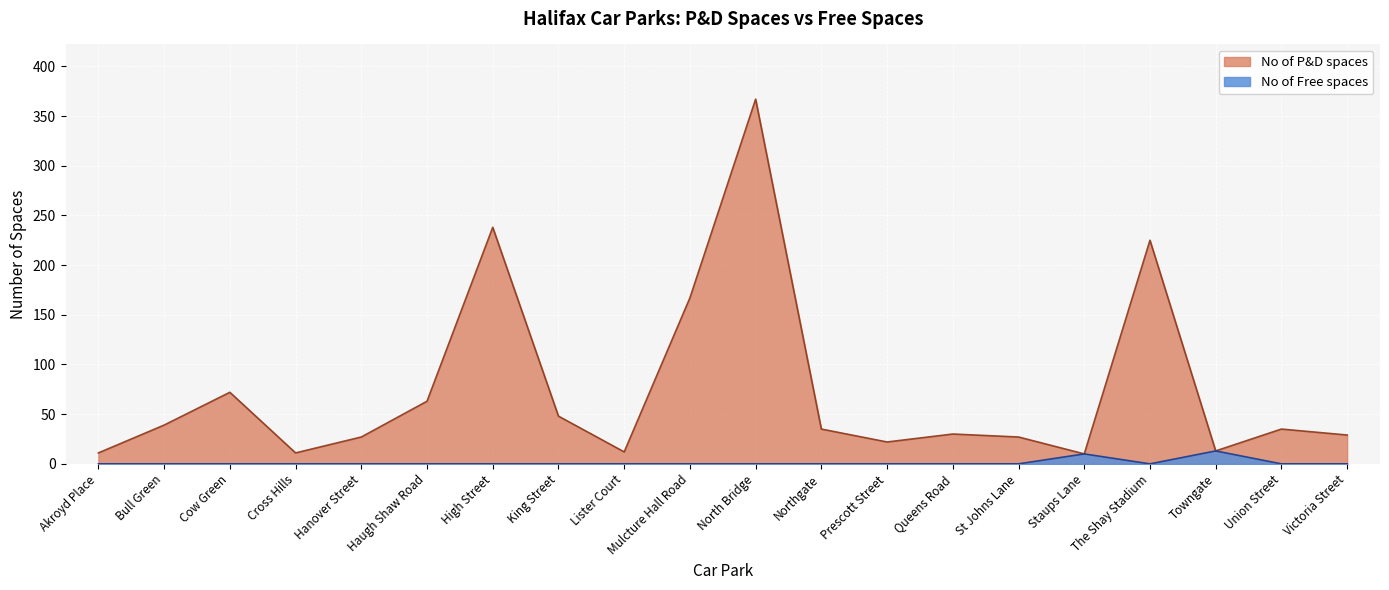

Which category has the lowest value in the No of P&D spaces series?

Staups Lane